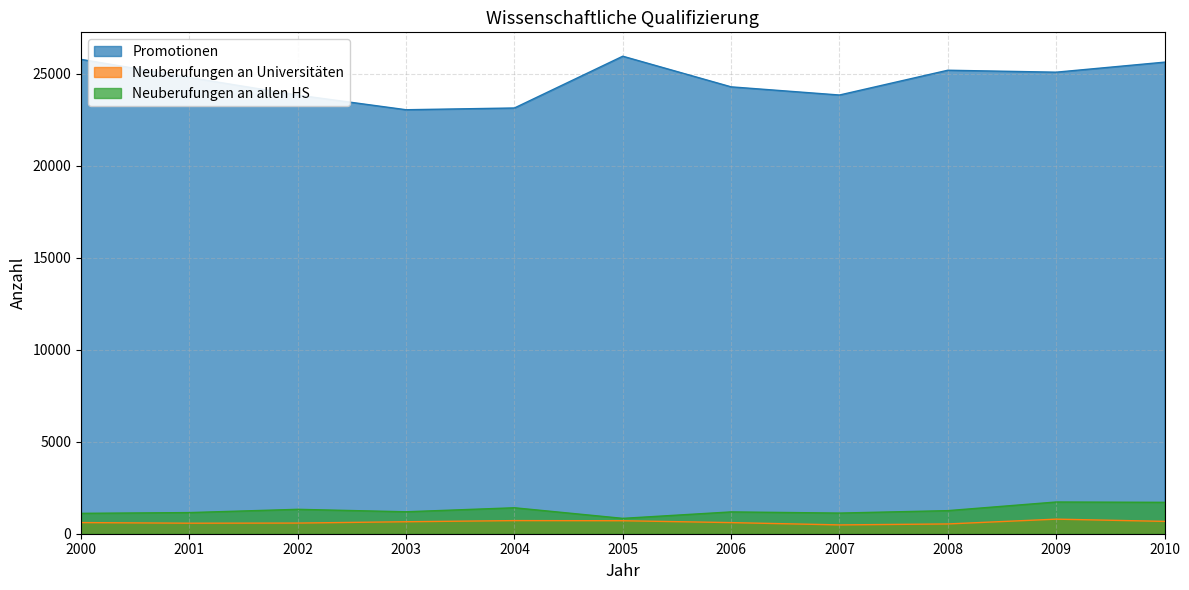

Does the chart display data point markers on the line(s)?

No